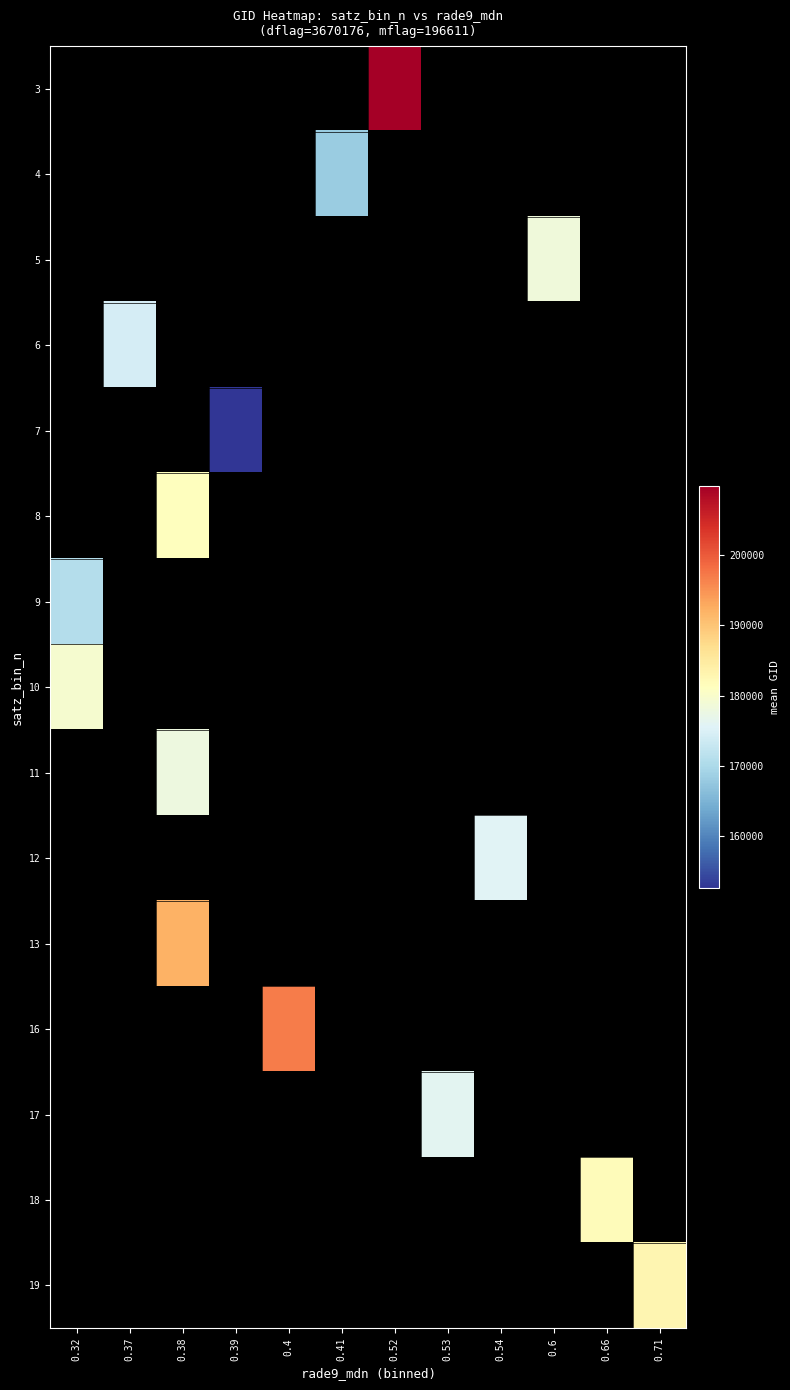

At which label is 10 closest to 179423?

0.32